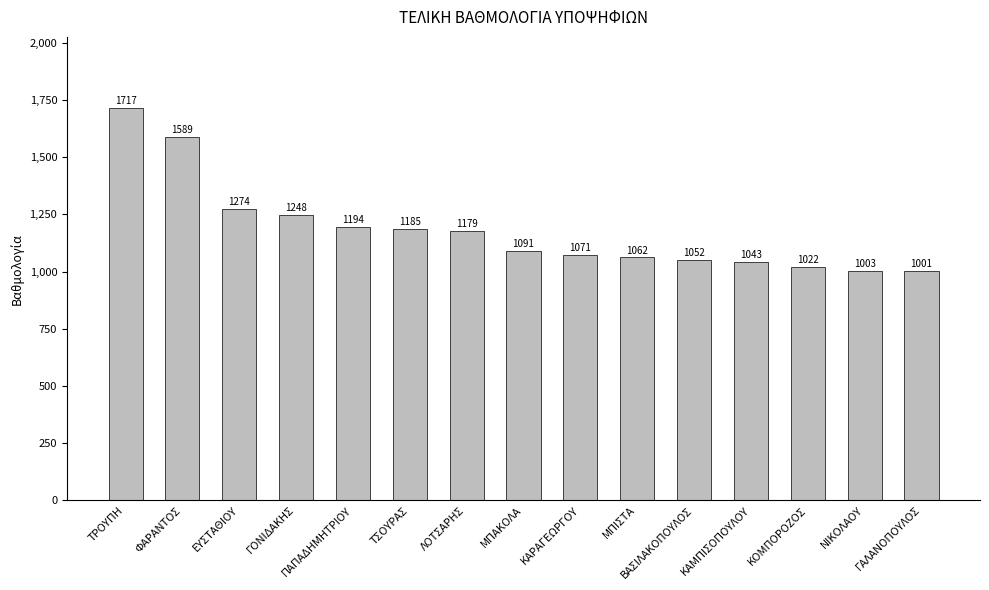

List the labels in order of value, largest first.

ΤΡΟΥΠΗ, ΦΑΡΑΝΤΟΣ, ΕΥΣΤΑΘΙΟΥ, ΓΟΝΙΔΑΚΗΣ, ΠΑΠΑΔΗΜΗΤΡΙΟΥ, ΤΣΟΥΡΑΣ, ΛΟΤΣΑΡΗΣ, ΜΠΑΚΟΛΑ, ΚΑΡΑΓΕΩΡΓΟΥ, ΜΠΙΣΤΑ, ΒΑΣΙΛΑΚΟΠΟΥΛΟΣ, ΚΑΜΠΙΣΟΠΟΥΛΟΥ, ΚΟΜΠΟΡΟΖΟΣ, ΝΙΚΟΛΑΟΥ, ΓΑΛΑΝΟΠΟΥΛΟΣ